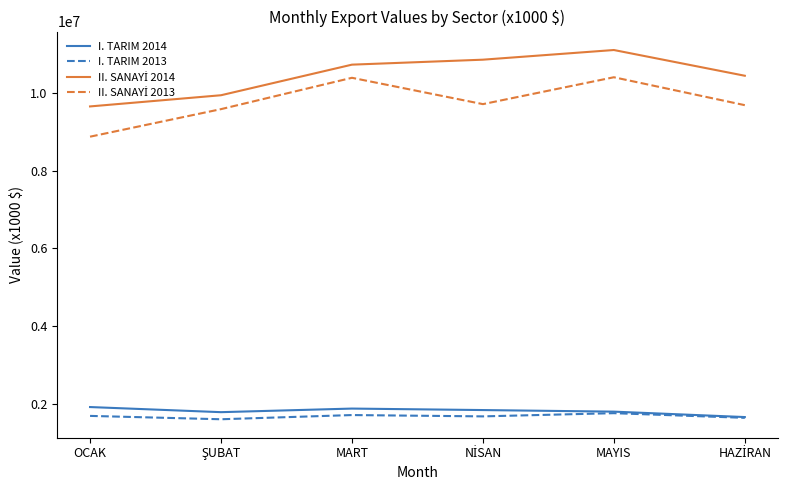

What is the minimum value shown in the chart?

1613307.3